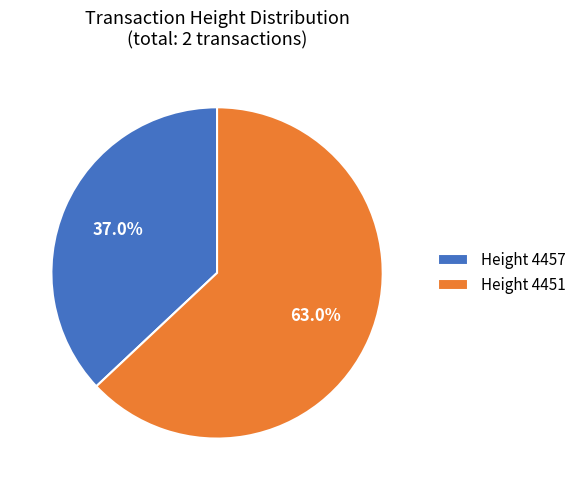

Rank the categories by value from lowest to highest.

Height 4457, Height 4451